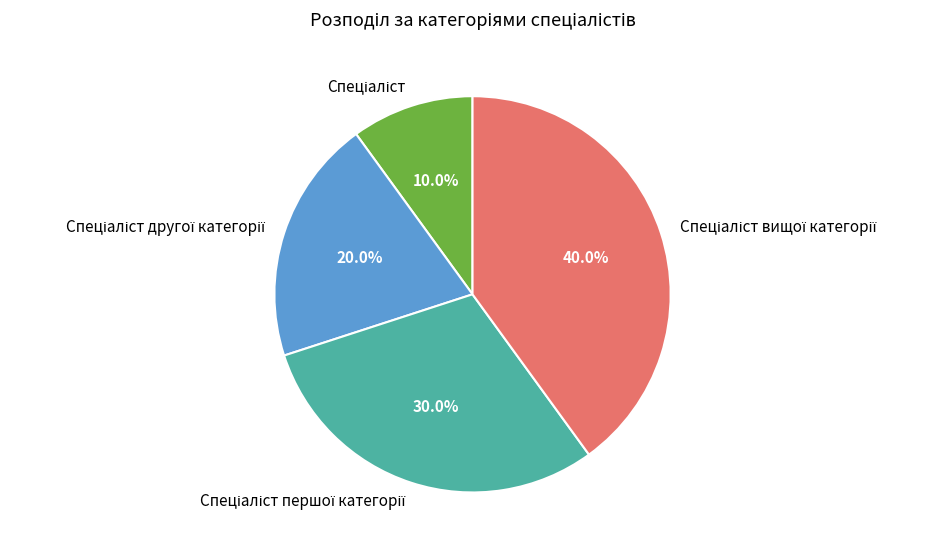

Count the number of slices in the pie.

4